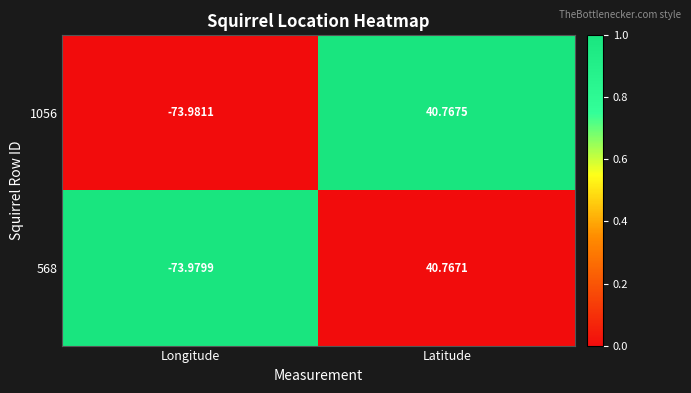

Which series changed the most between Longitude and Latitude?

1056